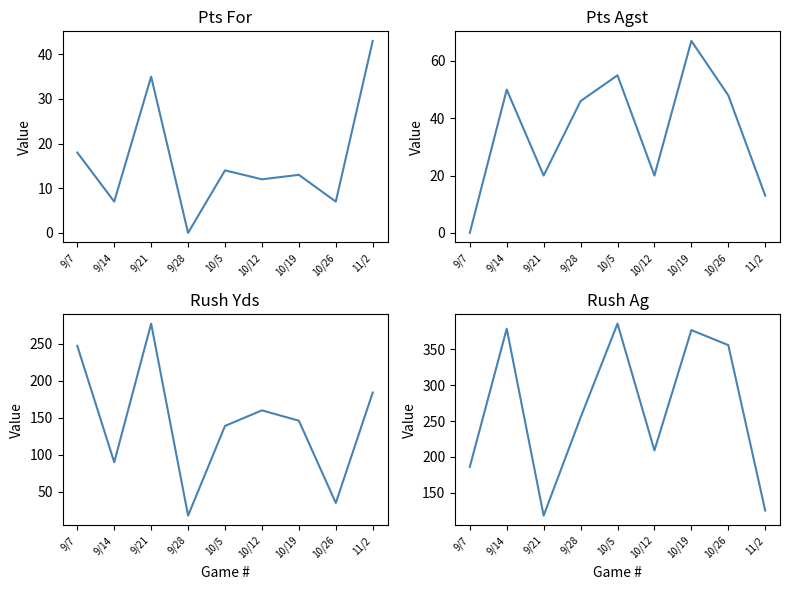

What is the sum of all Rush Yds values?

1296